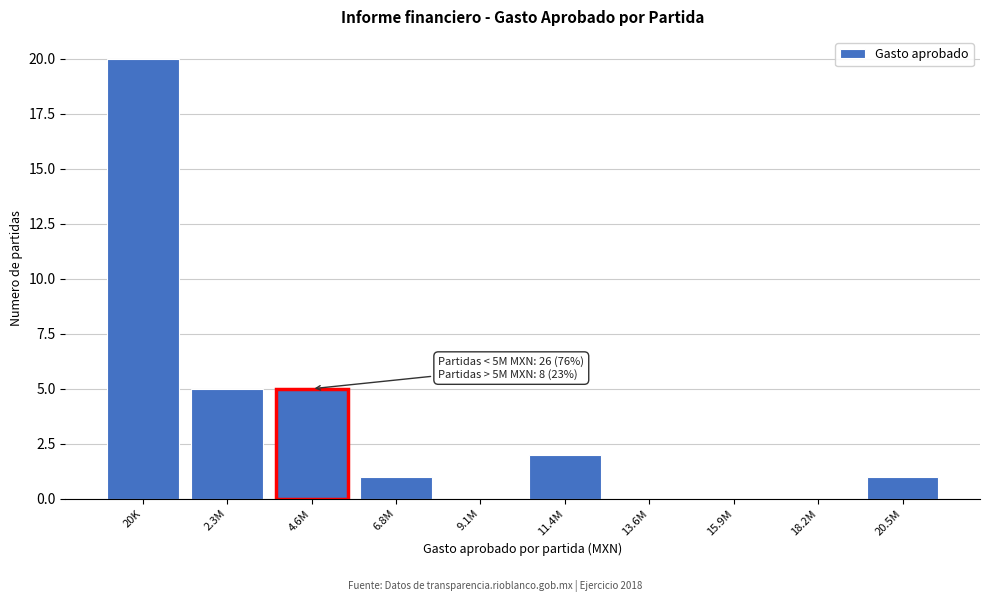

Reading left to right, extract all data points from this chart.

20K=20	2.3M=5	4.6M=5	6.8M=1	9.1M=0	11.4M=2	13.6M=0	15.9M=0	18.2M=0	20.5M=1